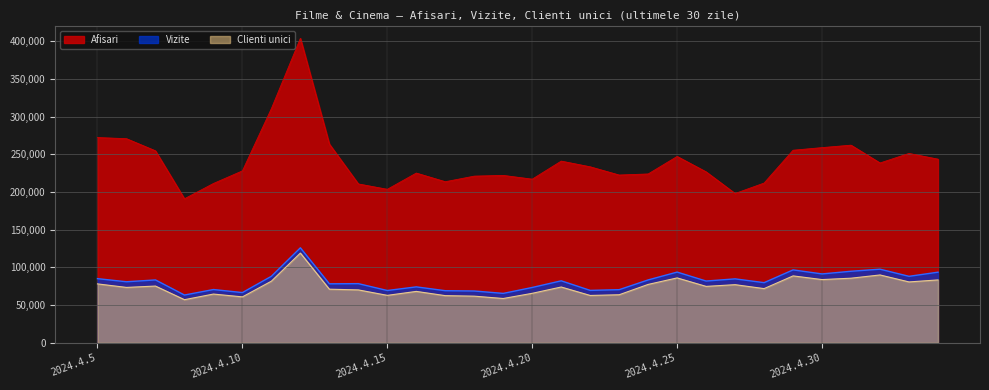

What is the highest value of the Clienti unici series?

119078